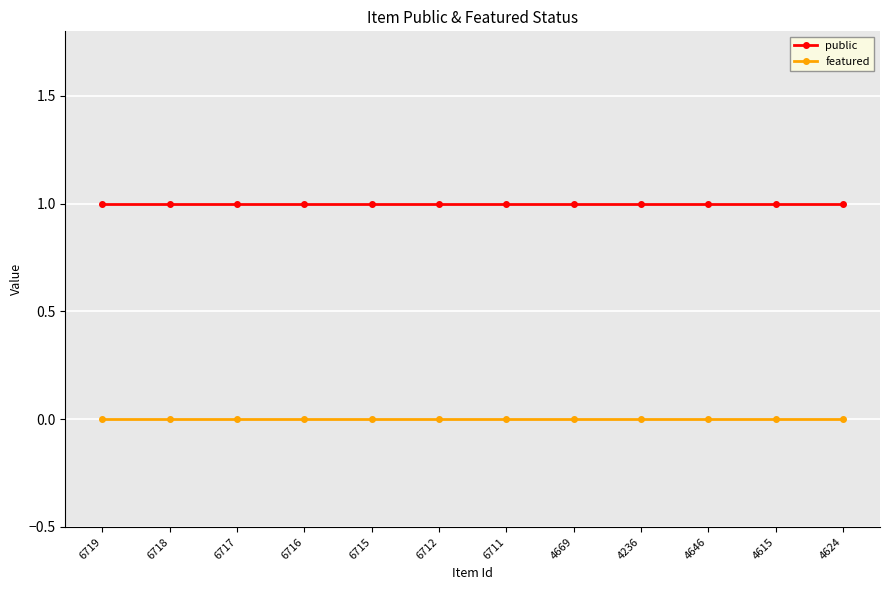

What is the value of the public point at the 2nd from the left?

1